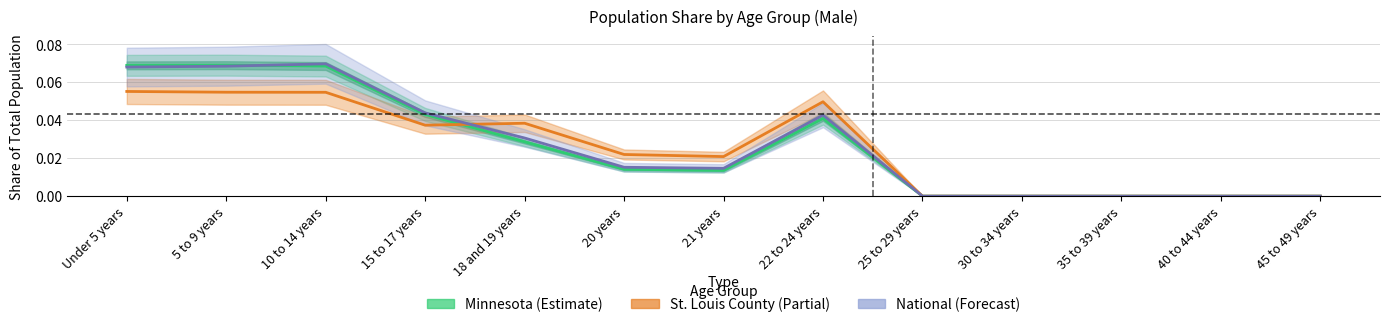

Reading left to right, extract all data points from this chart.

Minnesota (Estimate): 0.1	0.1	0.1	0.0	0.0	0.0	0.0	0.0	0.0	0.0	0.0	0.0	0.0
St. Louis County (Partial): 0.1	0.1	0.1	0.0	0.0	0.0	0.0	0.0	0.0	0.0	0.0	0.0	0.0
National (Forecast): 0.1	0.1	0.1	0.0	0.0	0.0	0.0	0.0	0.0	0.0	0.0	0.0	0.0